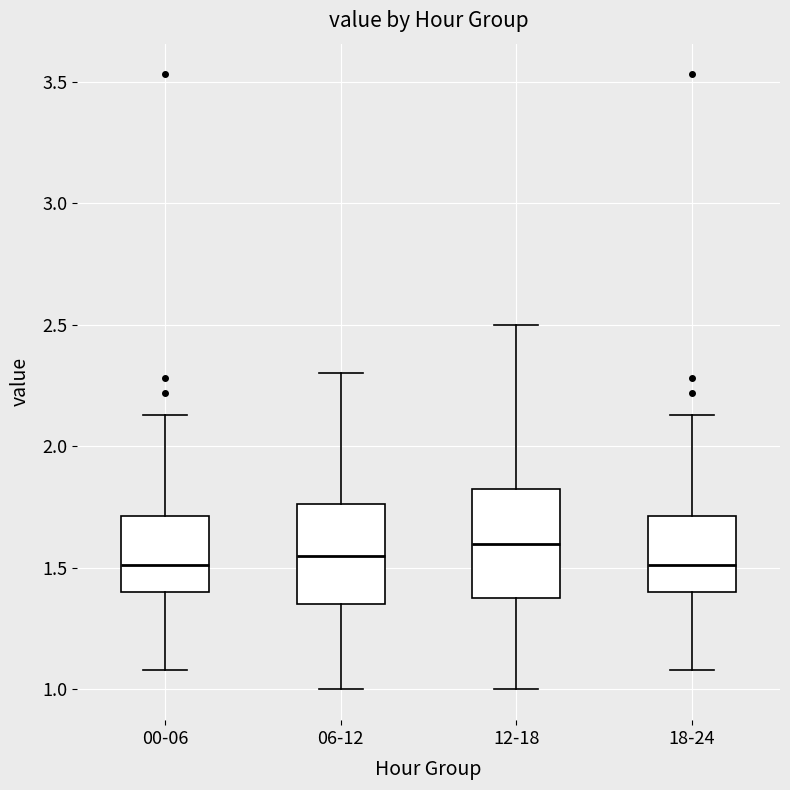

Where is the lower edge of the box for 06-12 on the y-axis? The values are not printed on the chart, so give them approximately, as read against the axis.

1.35